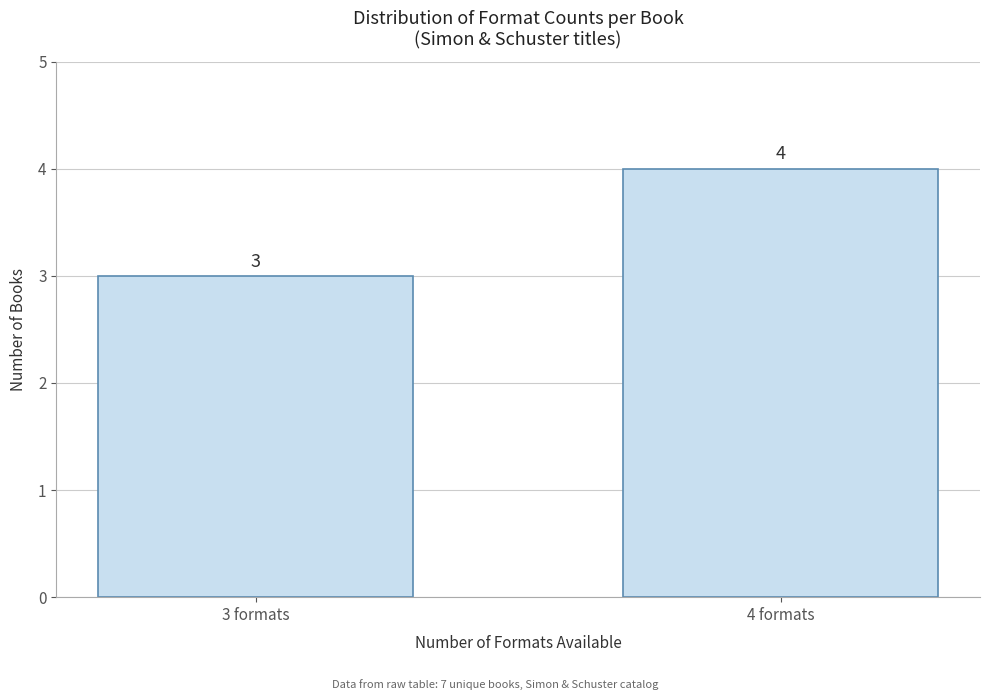

Reading left to right, what are all the values shown in this chart?

3 formats=3	4 formats=4